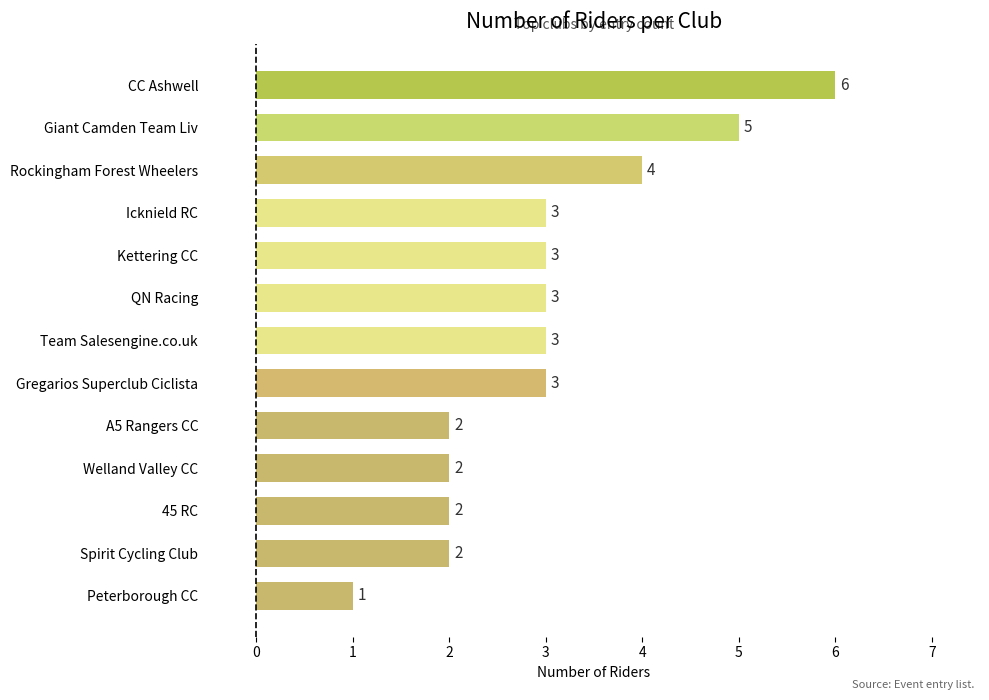

The chart shows a value of 3 at Kettering CC. True or false?

True